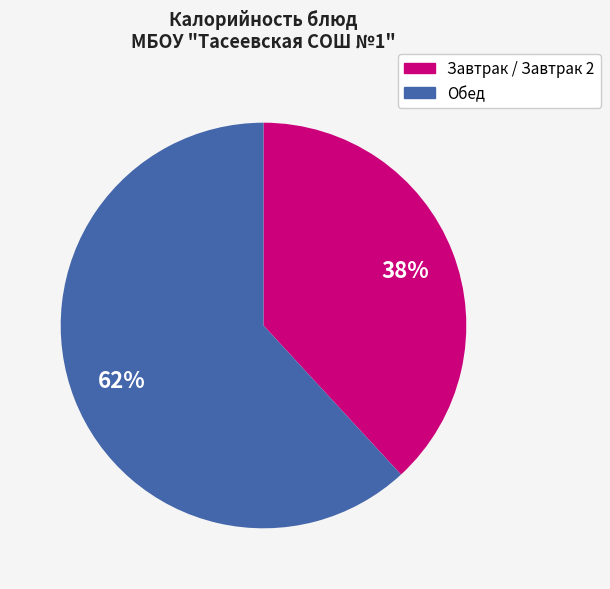

Is there any slice that represents more than half of the pie?

Yes